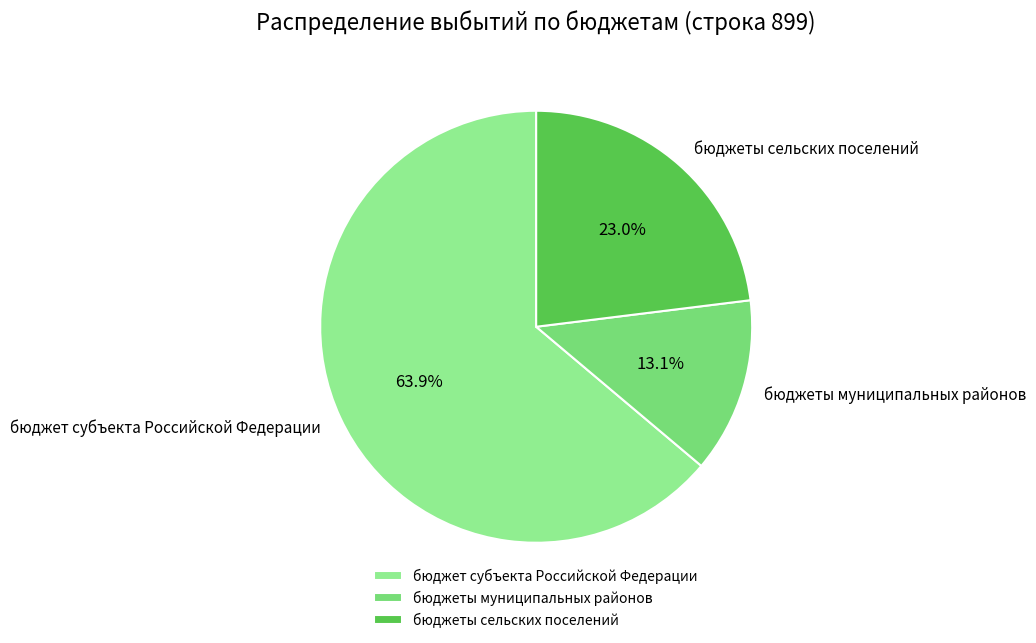

Combined, what portion of the pie is бюджеты муниципальных районов and бюджеты сельских поселений?

36.1%